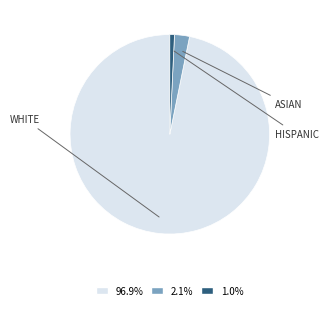

Is there a majority slice in this chart?

Yes